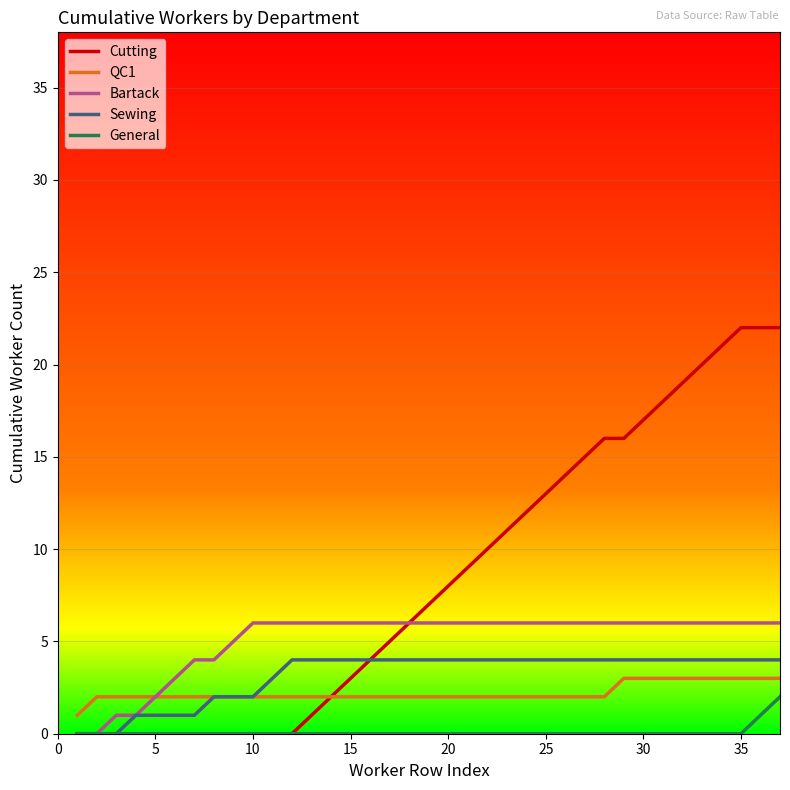

True or false: General and QC1 cross at least once.

False